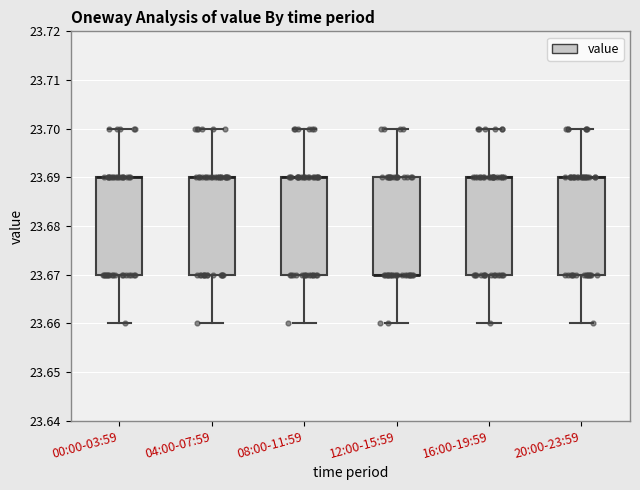

Where is the lower edge of the box for 12:00-15:59 on the y-axis? The values are not printed on the chart, so give them approximately, as read against the axis.

23.67